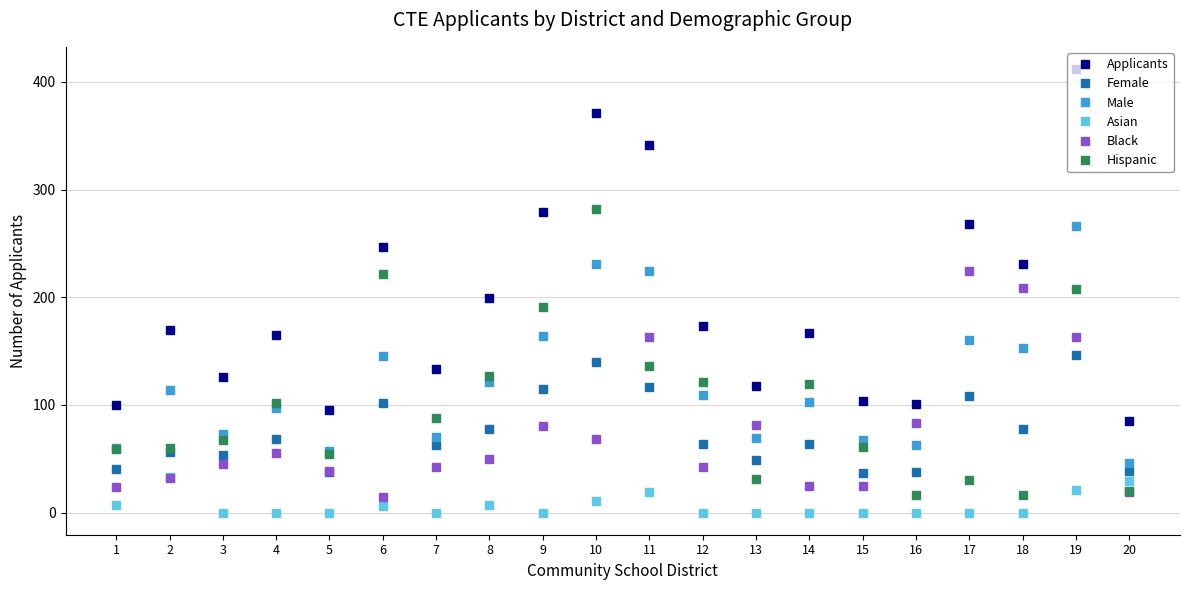

True or false: Female and Asian cross at least once.

False